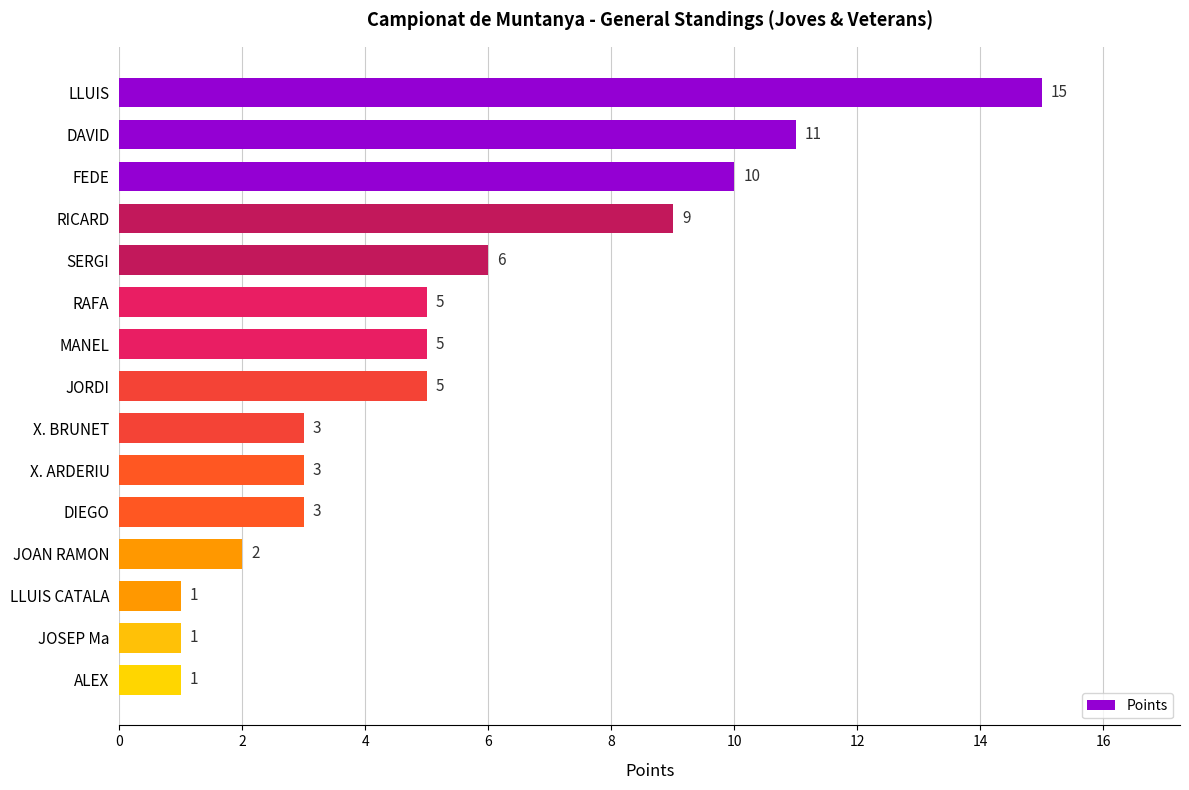

Reading bottom to top, transcribe all the data shown in this chart.

ALEX=1	JOSEP Ma=1	LLUIS CATALA=1	JOAN RAMON=2	DIEGO=3	X. ARDERIU=3	X. BRUNET=3	JORDI=5	MANEL=5	RAFA=5	SERGI=6	RICARD=9	FEDE=10	DAVID=11	LLUIS=15